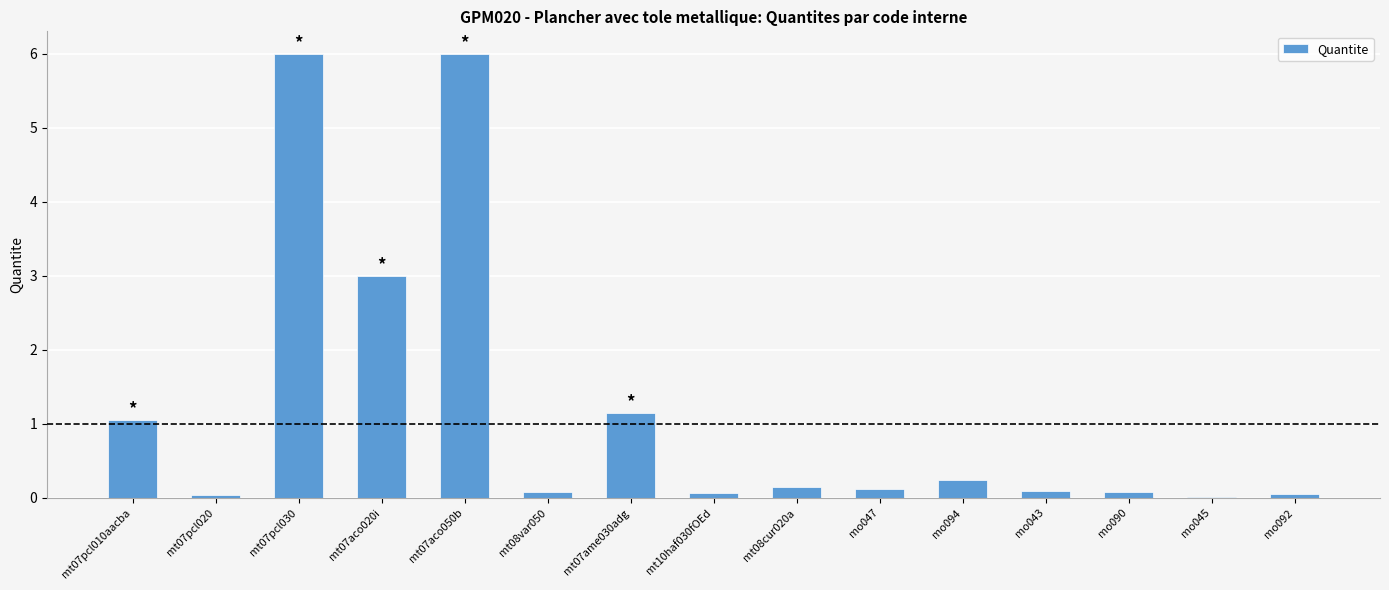

What is the change in value from mt07aco020i to mo094?

-2.8